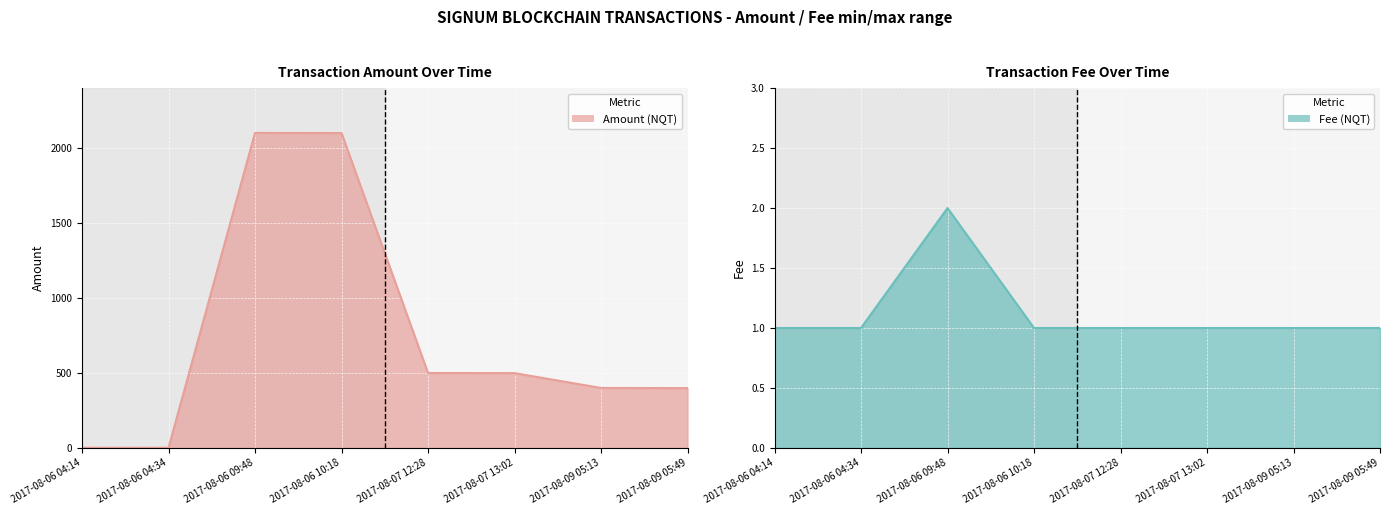

True or false: Amount has more than 2 points higher than both neighbors.

False